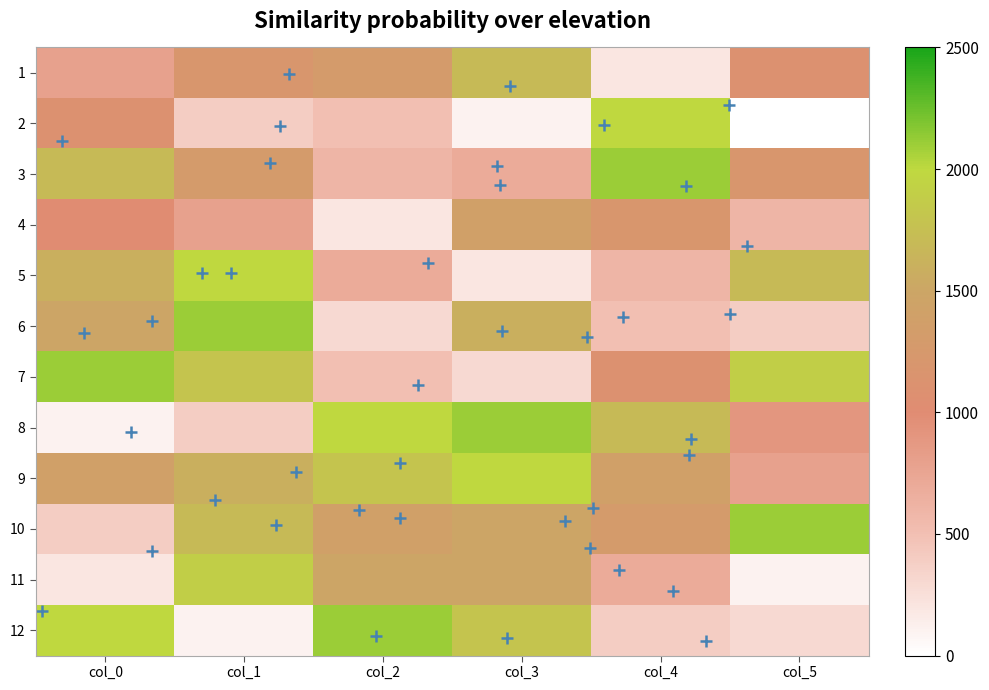

The 2 series shows 3 at col_0. True or false?

False